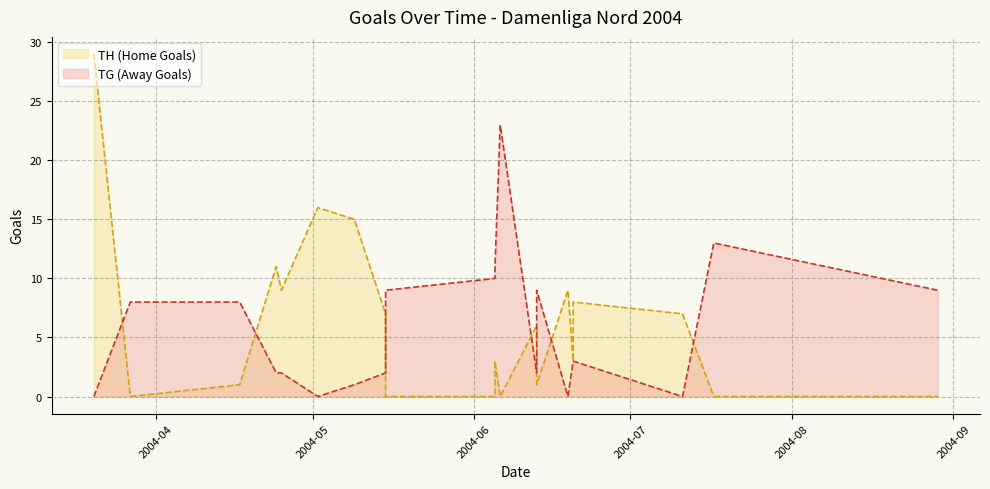

How many categories are shown in the chart?

20